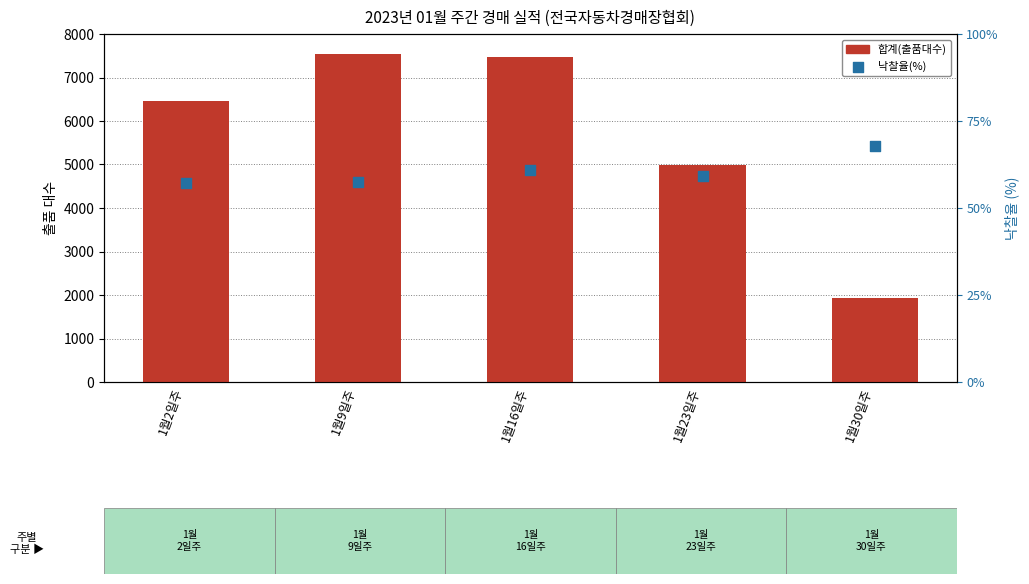

At which category is the sum across all series the highest?

1월9일주